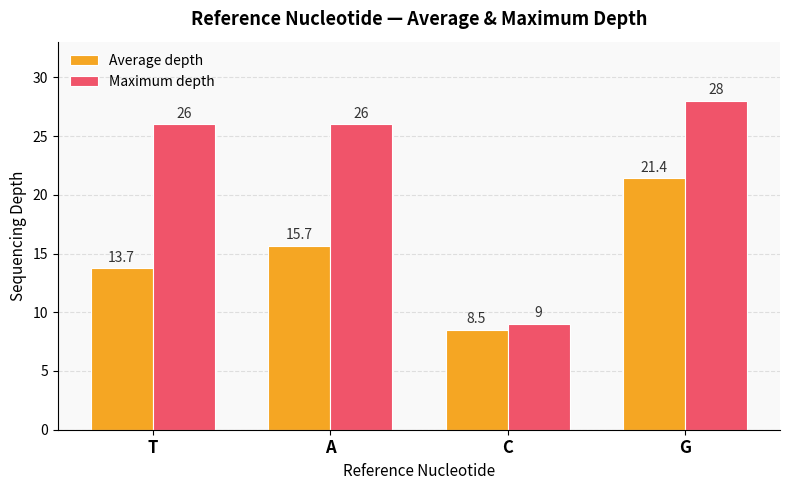

What is the difference between the Maximum depth values at G and C?

19.0